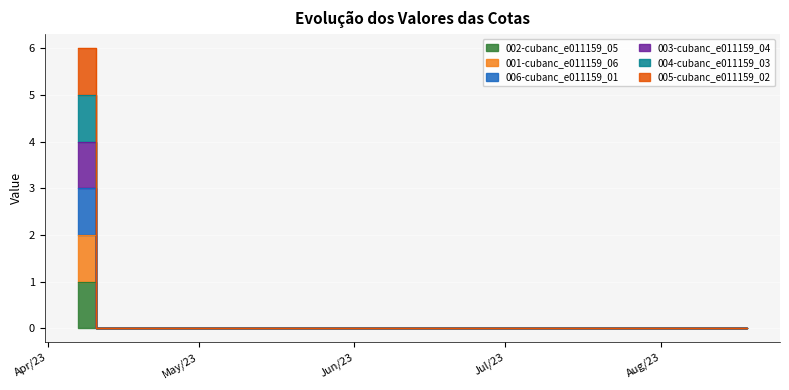

Rank the series at 2023-04-14 from lowest to highest value.

002-cubanc_e011159_05, 001-cubanc_e011159_06, 006-cubanc_e011159_01, 003-cubanc_e011159_04, 004-cubanc_e011159_03, 005-cubanc_e011159_02